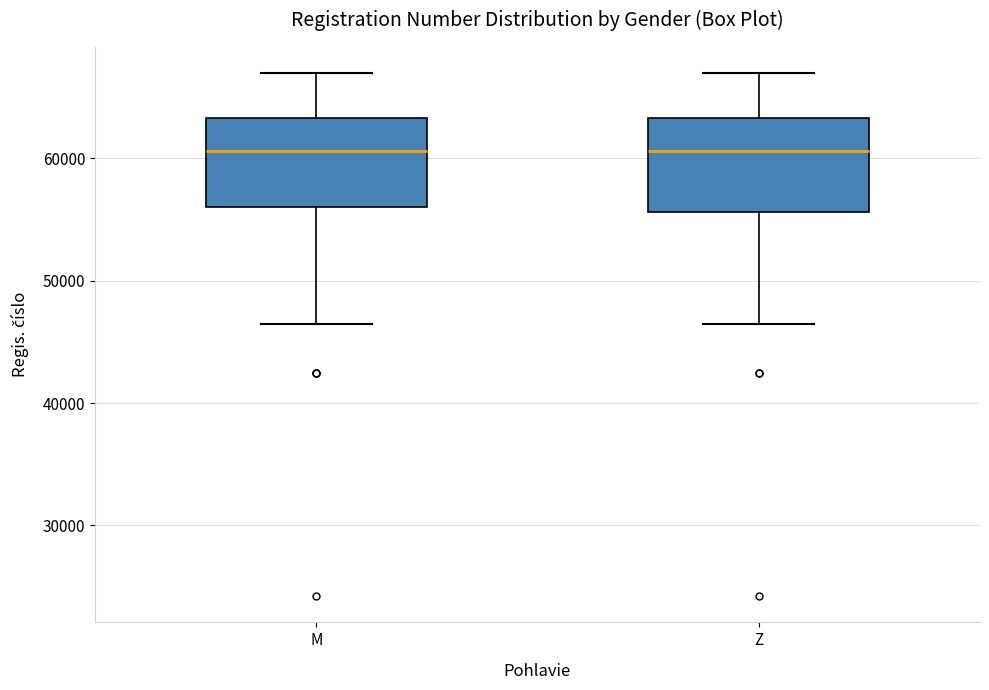

Reading left to right, transcribe this box plot: for each box, give where its median line is, the range the box spans, and where its two whiskers end, as read against the y-axis. The values are not printed on the chart, so give them approximately, as read against the axis.

M: median 61000, box 56000 to 63000, whiskers 46000 to 67000
Z: median 61000, box 56000 to 63000, whiskers 46000 to 67000